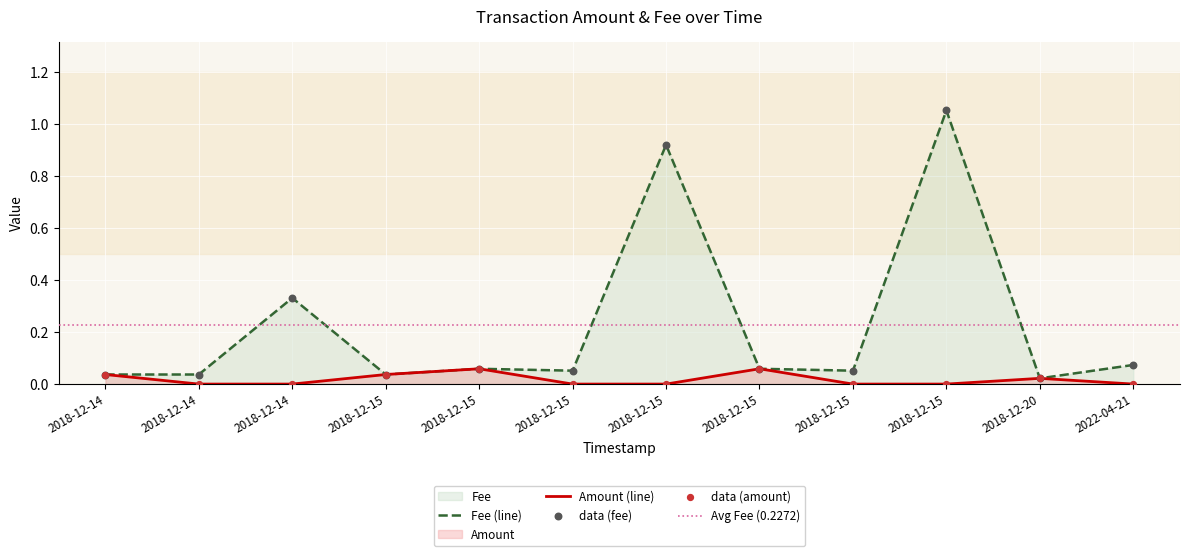

At how many categories does at least one series exceed 0?

12